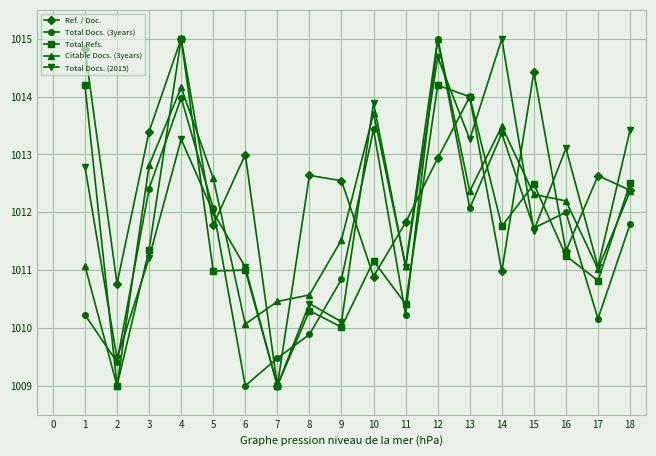

What is the total value across all series at 1?

5063.1